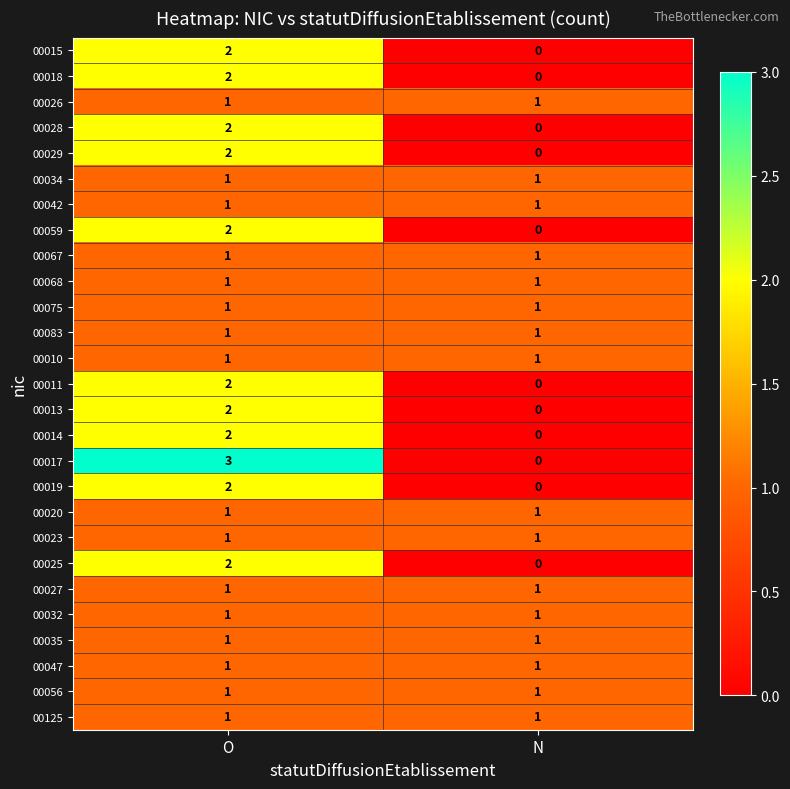

How many data points does each series have?

2